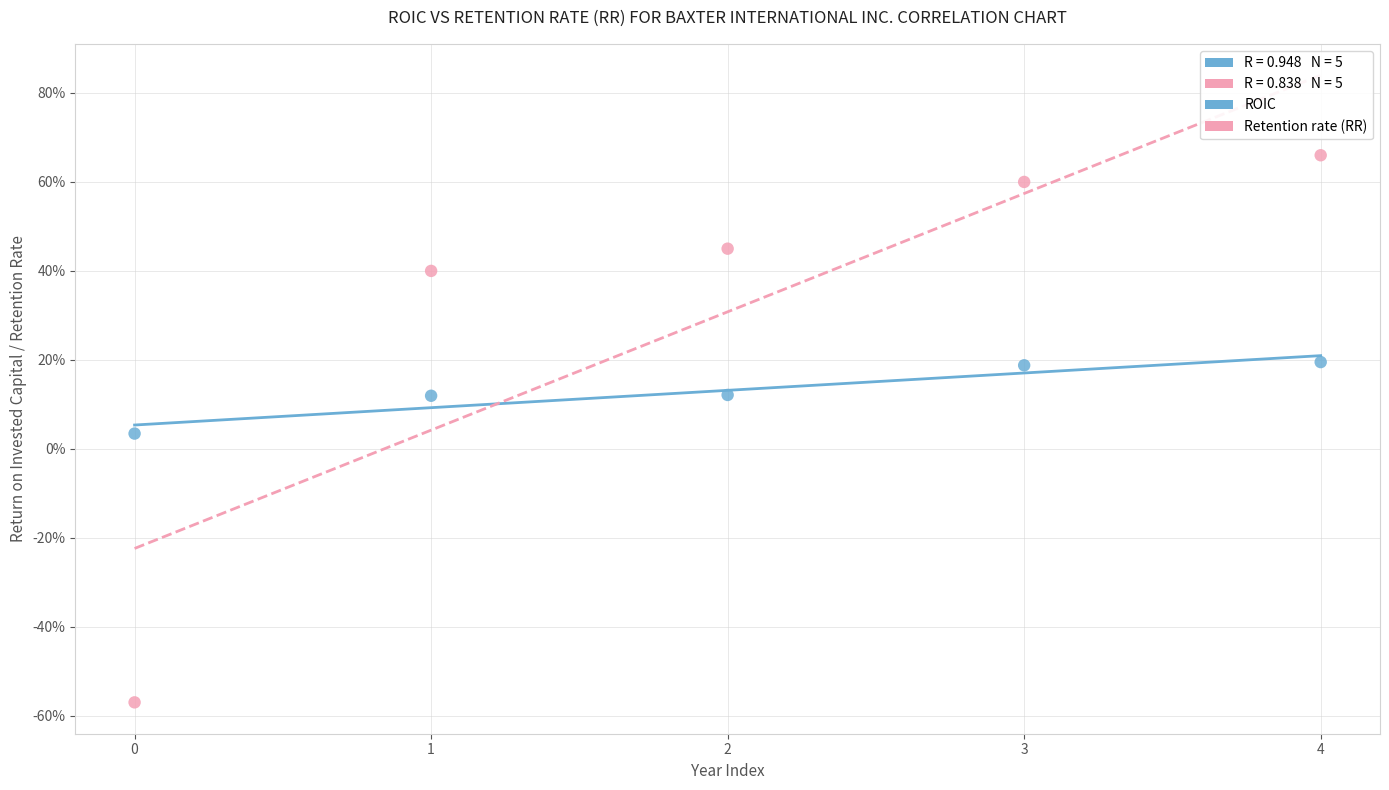

Which series contains the lowest Y value?

Retention rate (RR)